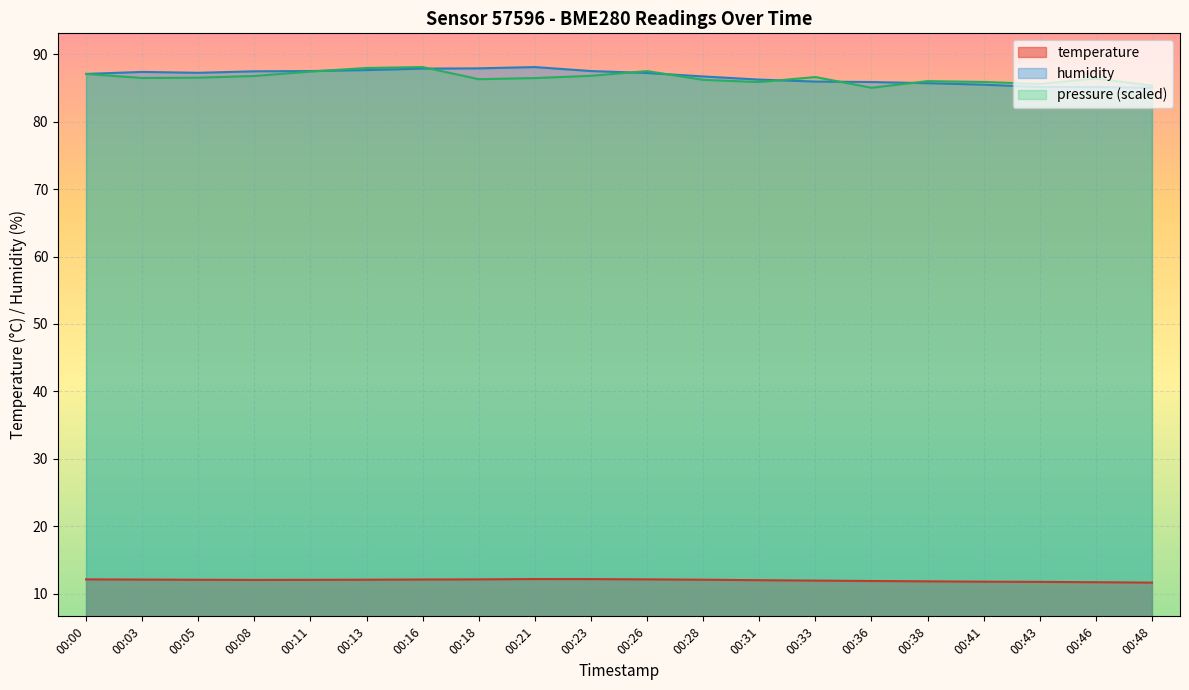

True or false: temperature and pressure_norm intersect in this chart.

False